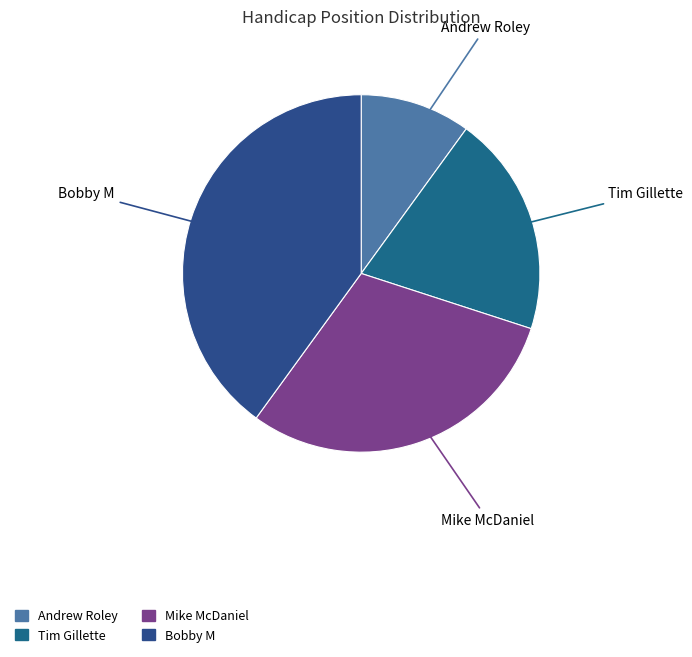

Which category has the smallest portion of the pie?

Andrew Roley